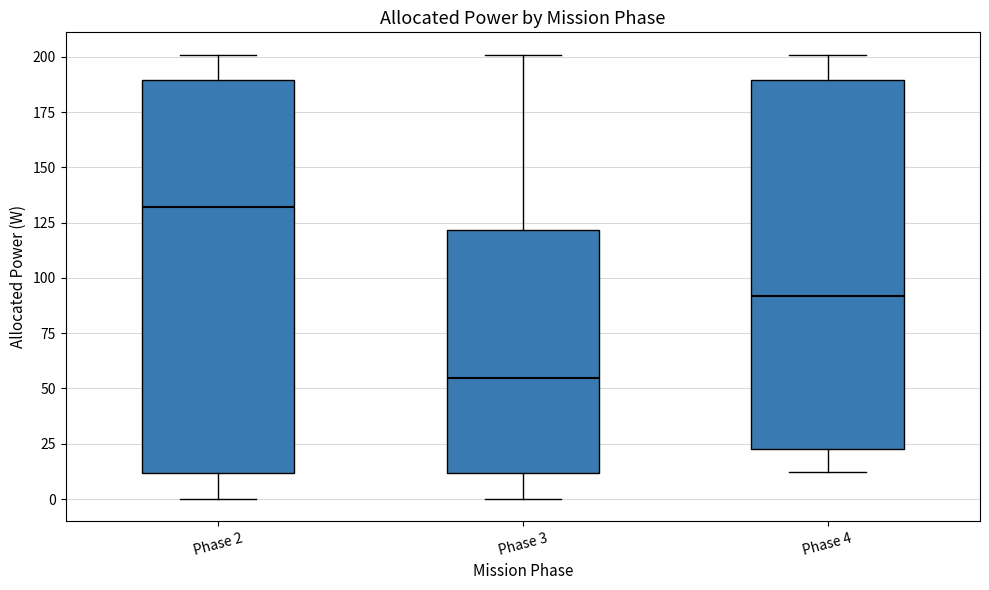

Which box's median line is the highest?

Phase 2